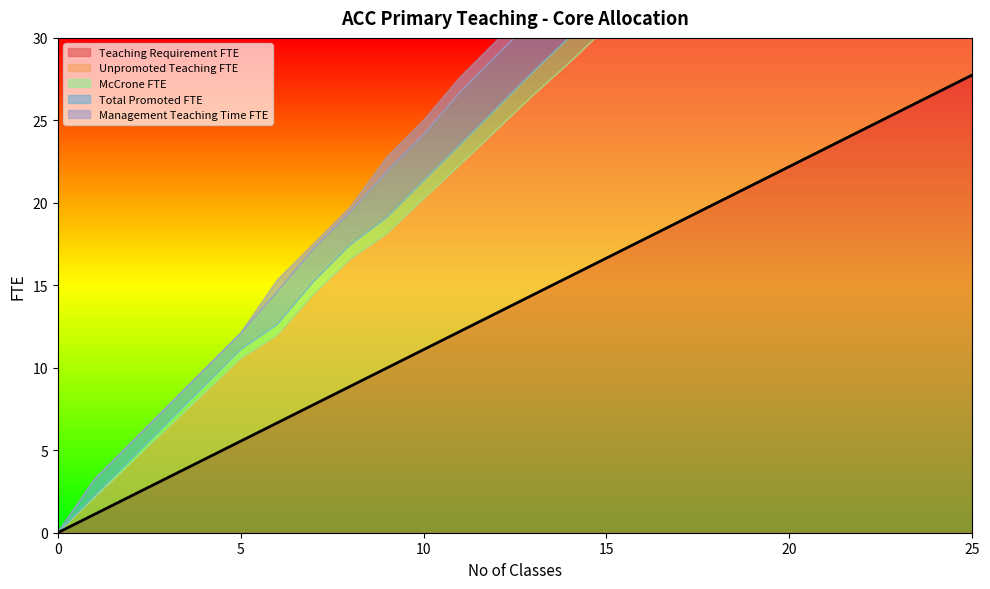

How many categories are shown in the chart?

26